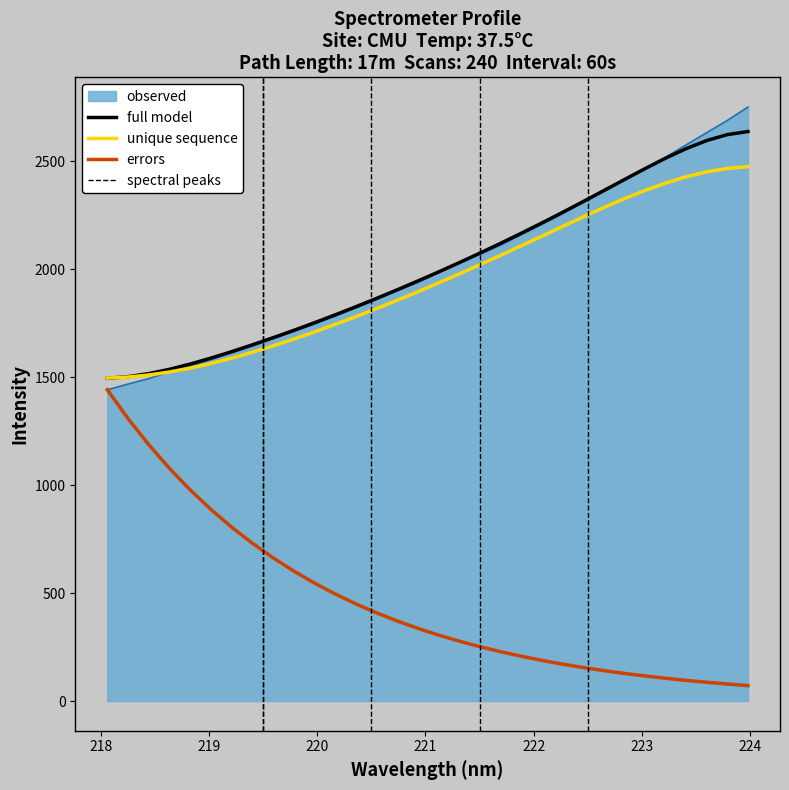

What is the highest value of the unique sequence series?

2475.3